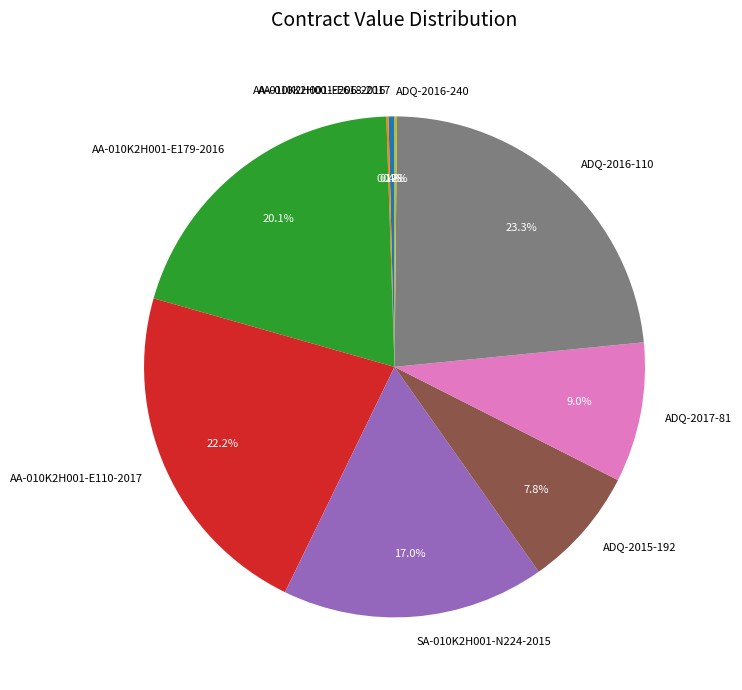

What is the largest slice in the pie chart?

ADQ-2016-110